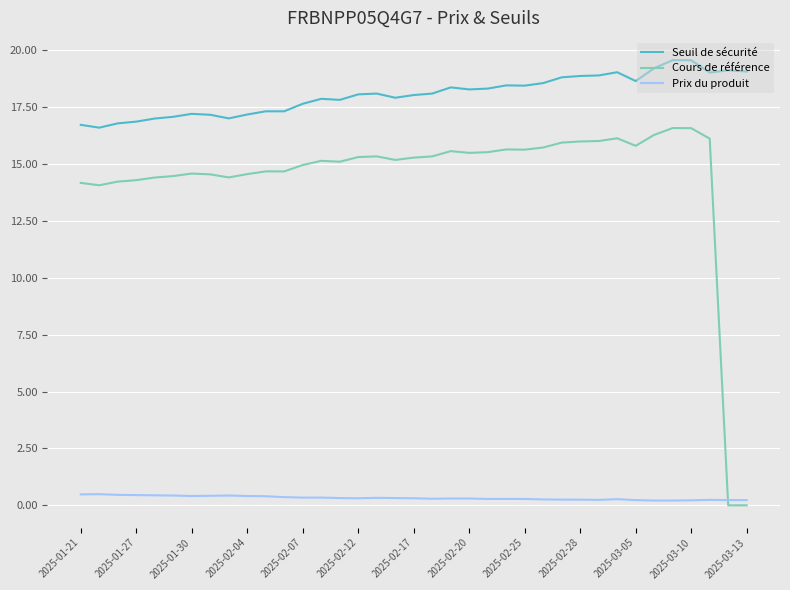

What are all the series names shown in the legend?

Seuil de sécurité, Cours de référence, Prix du produit